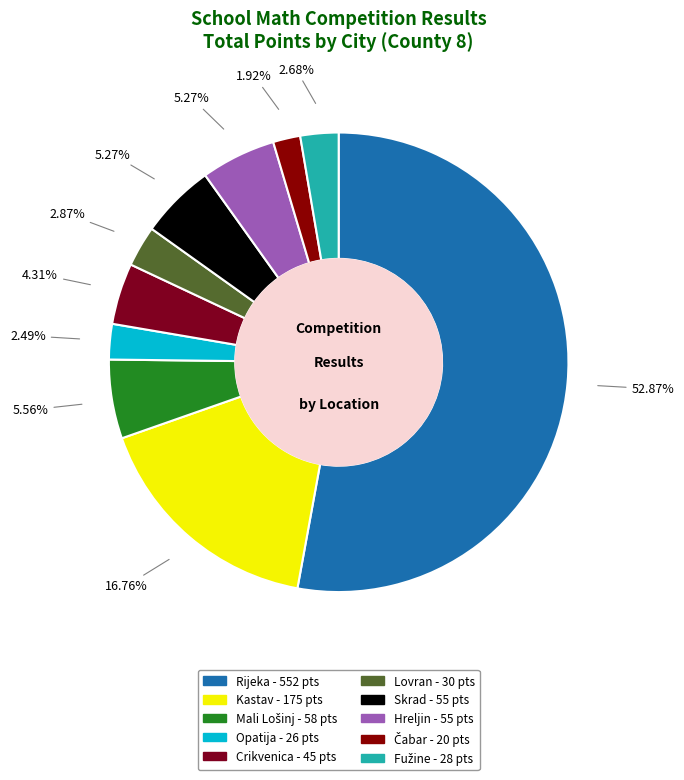

Is it true that Skrad is 1% of the pie?

False